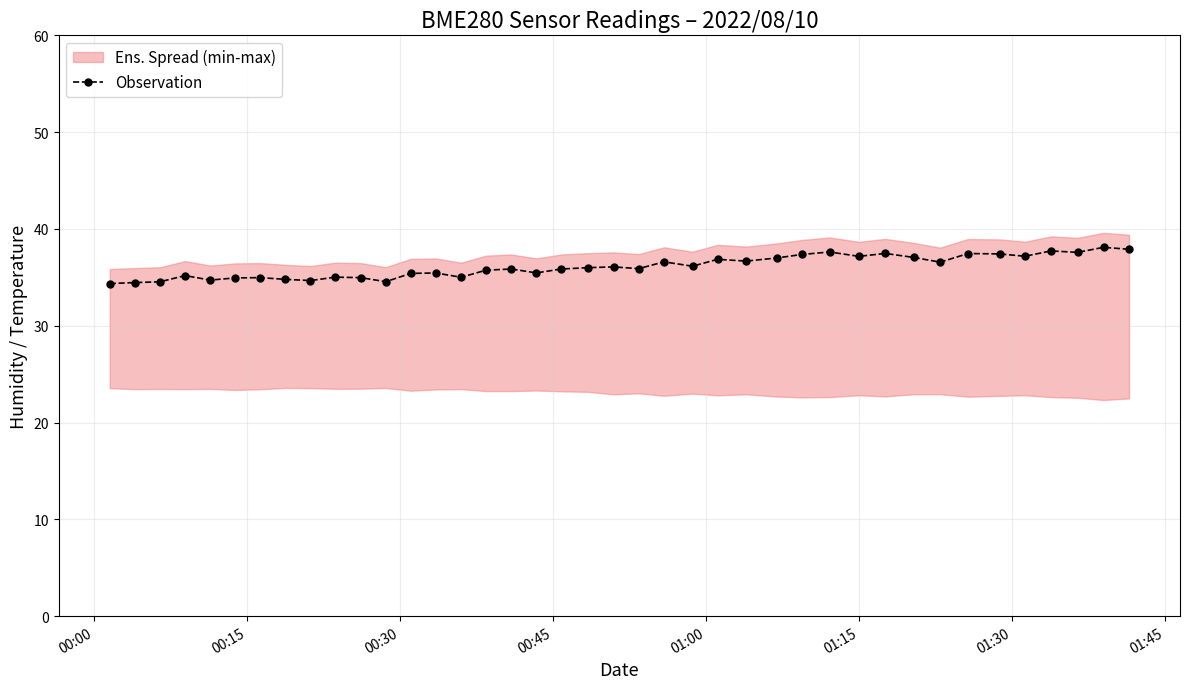

What is the value of the Observation point at the 18th from the left?

35.5